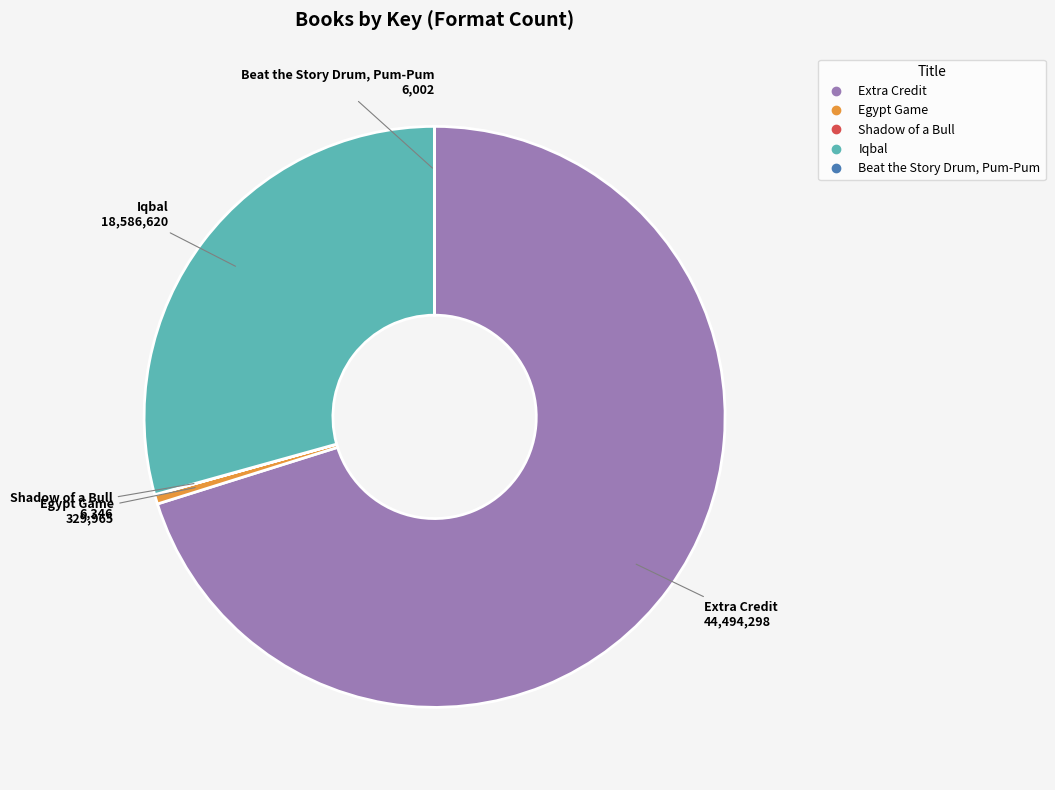

True or false: Egypt Game accounts for 1% of the total.

True